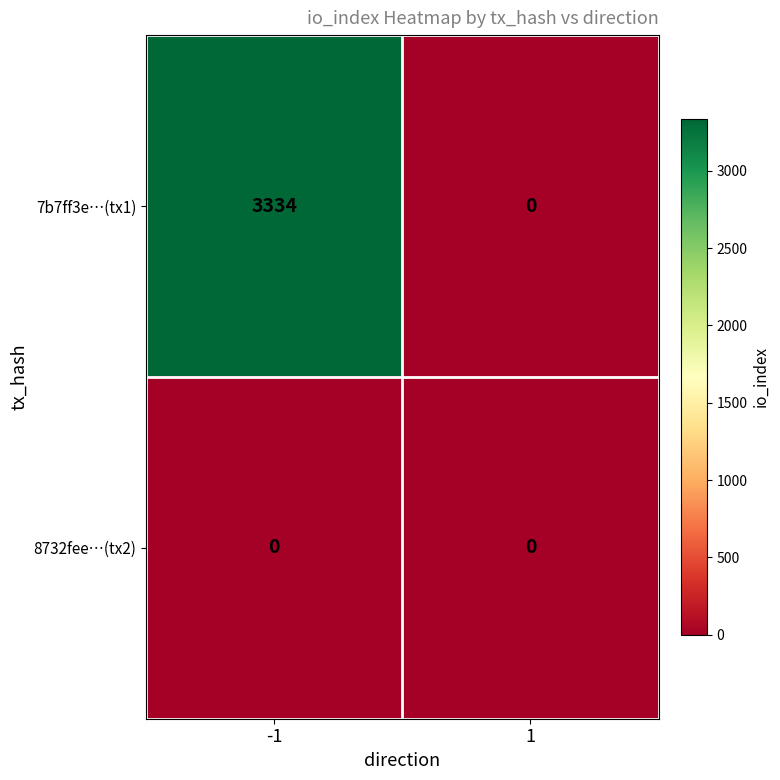

The 8732fee…(tx2) series shows 0 at 1. True or false?

True